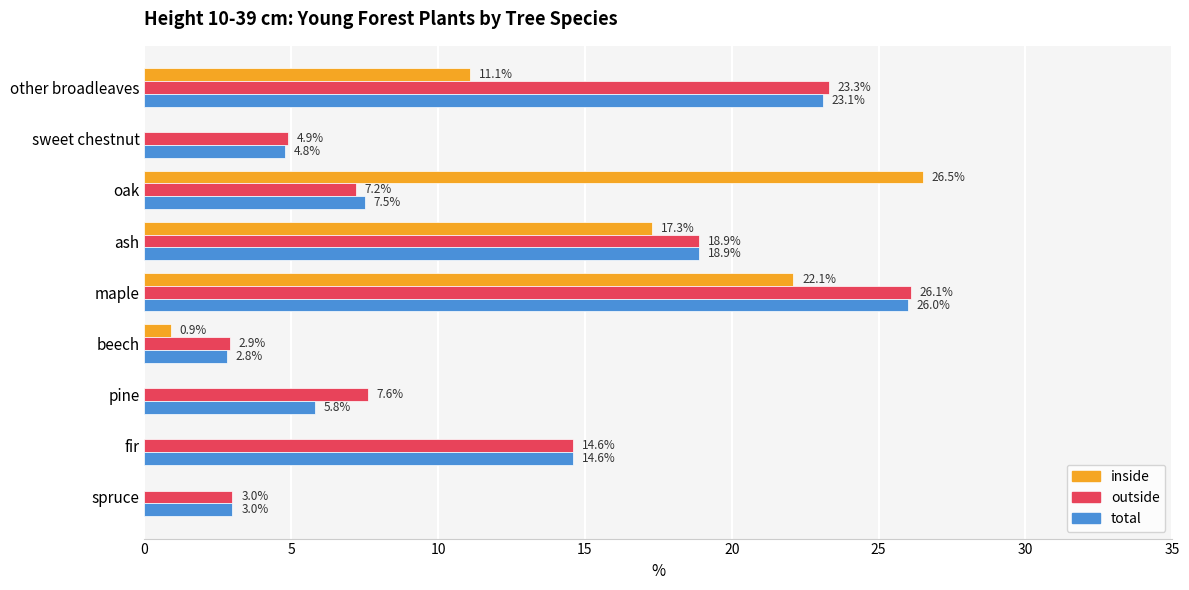

Which series changed the most between fir and oak?

inside